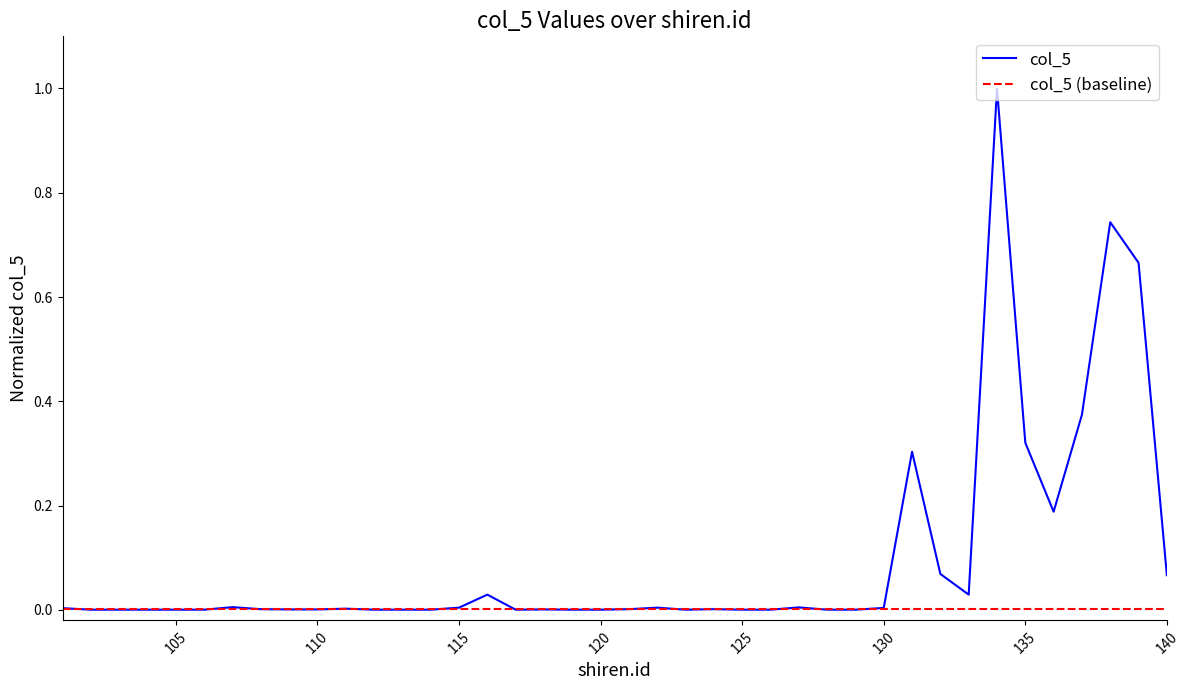

Which series has the largest total across all categories?

col_5